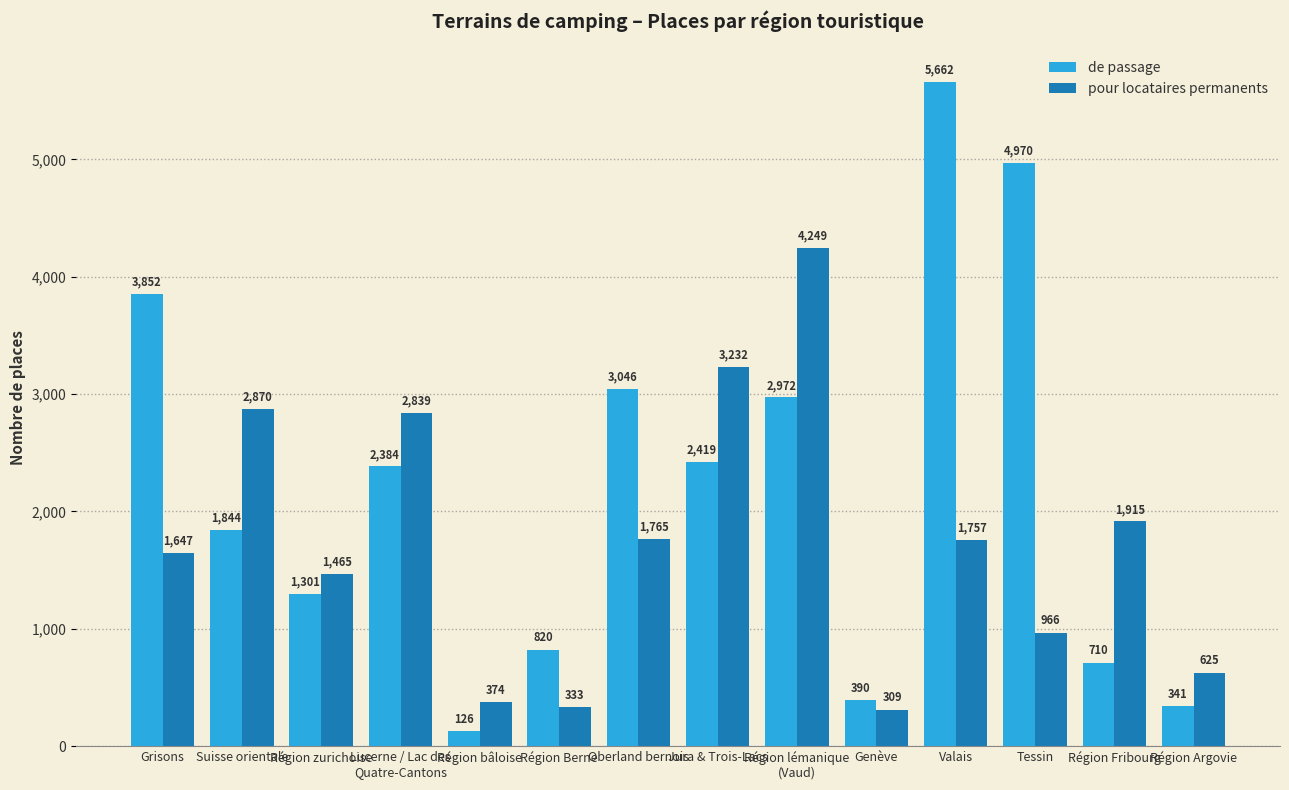

What is the difference between the pour locataires permanents values at Région zurichoise and Suisse orientale?

1405.0